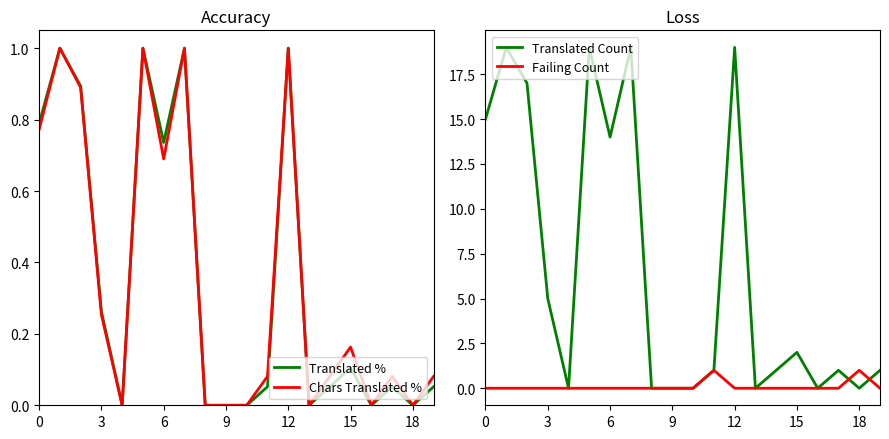

True or false: Chars Translated % has a value of 1.1 at 6.

False